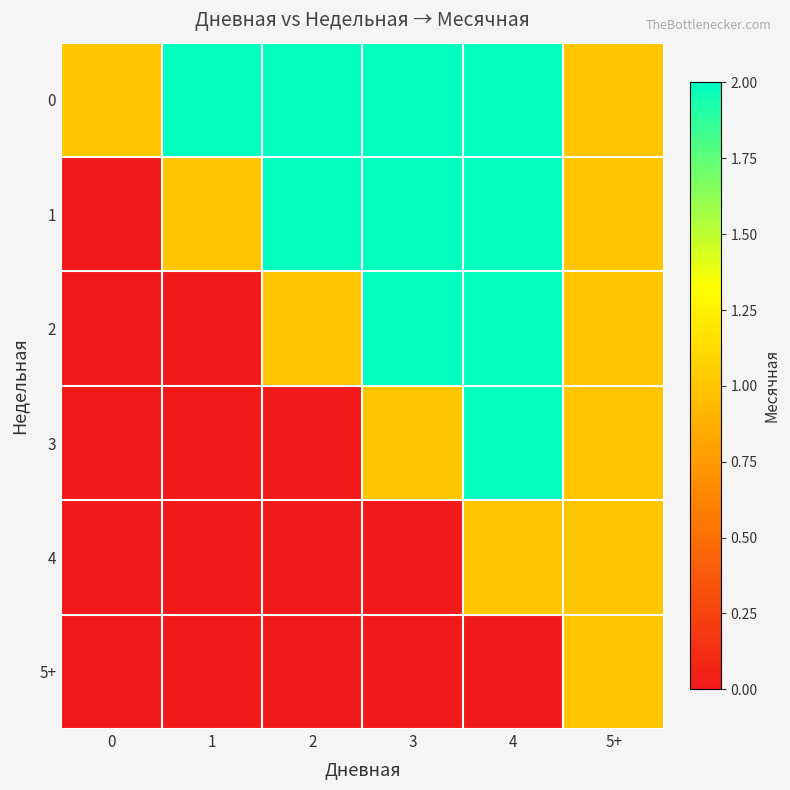

What is the total value across all series at 3?

7